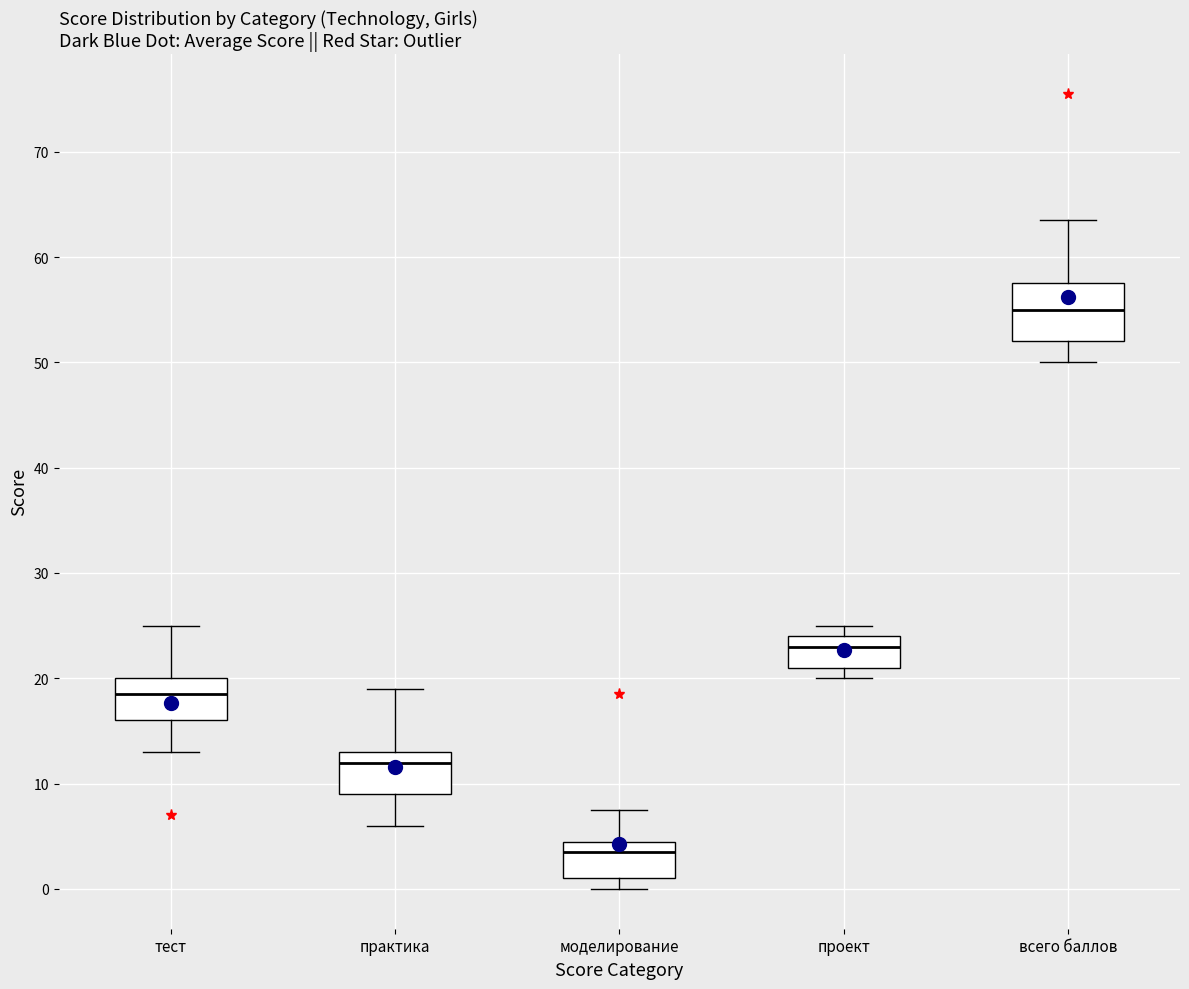

Which box has the lowest median line?

моделирование